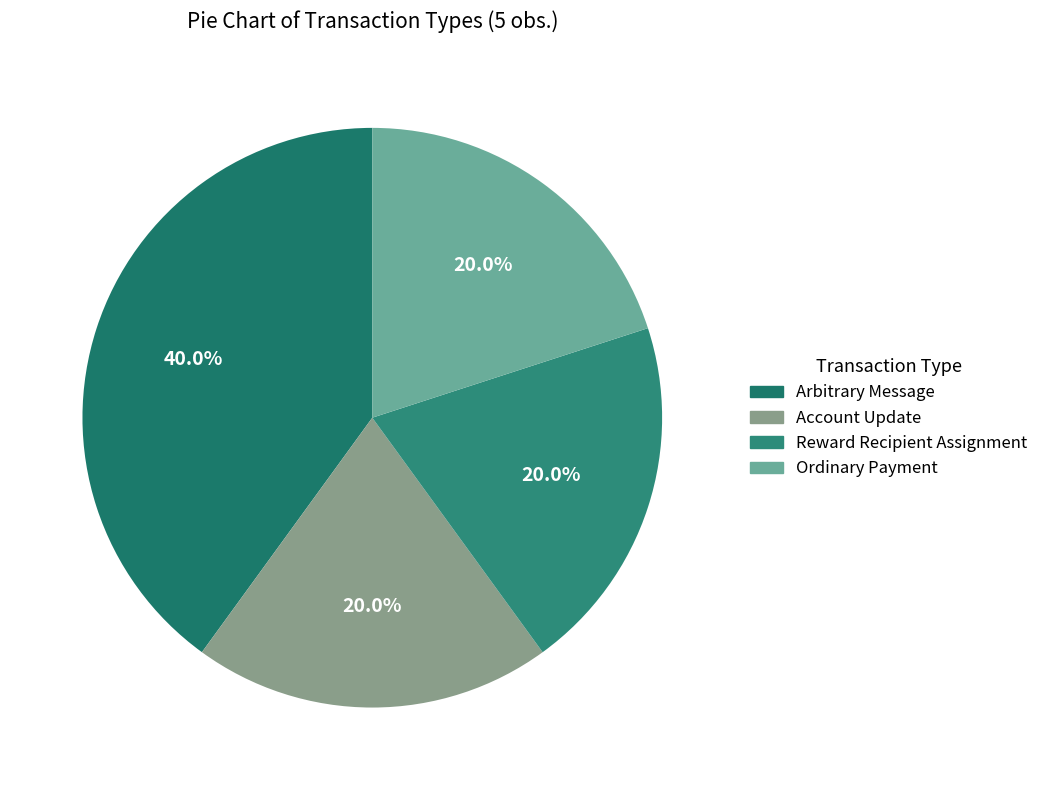

The Ordinary Payment slice represents 6% of the pie. True or false?

False